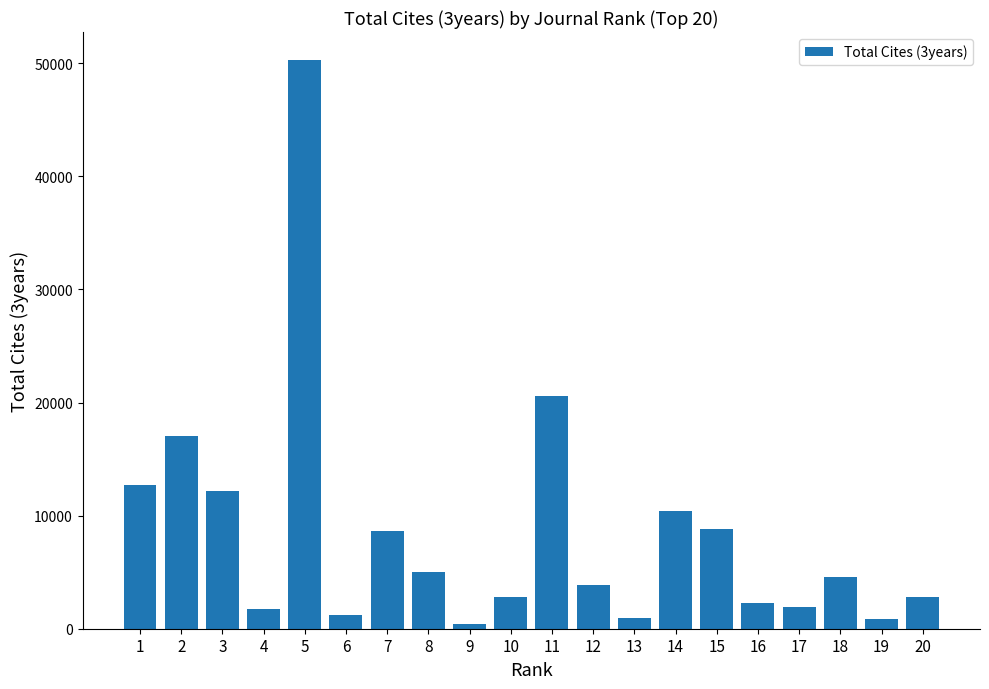

True or false: the data shows 387 at 9.

True